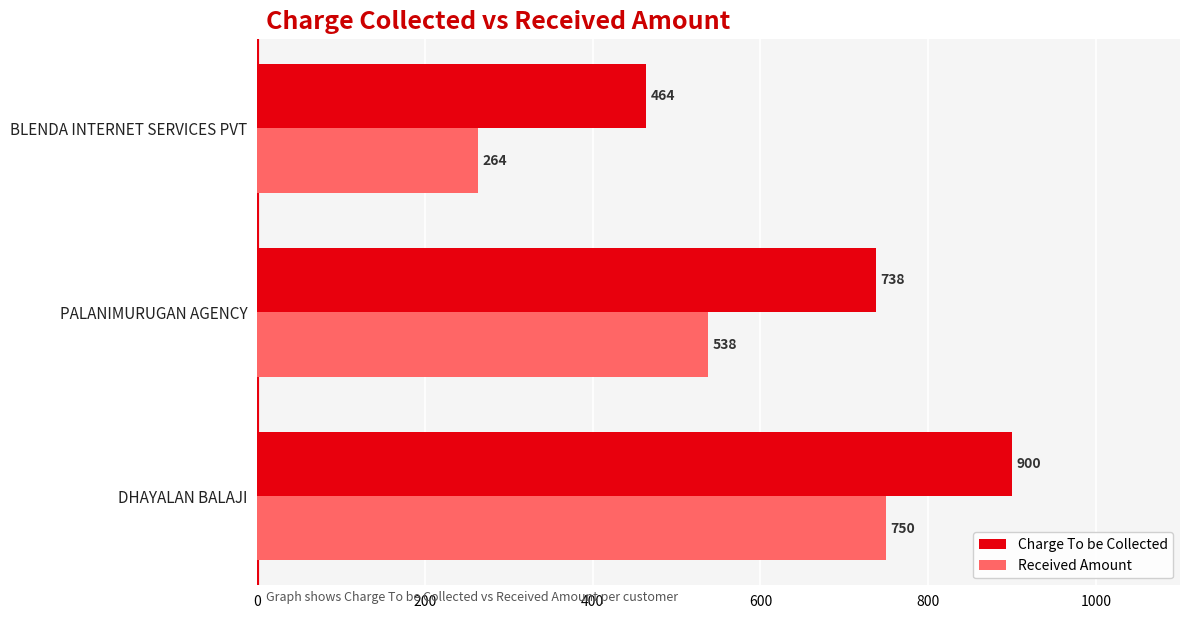

What is the average value of the Received Amount series?

517